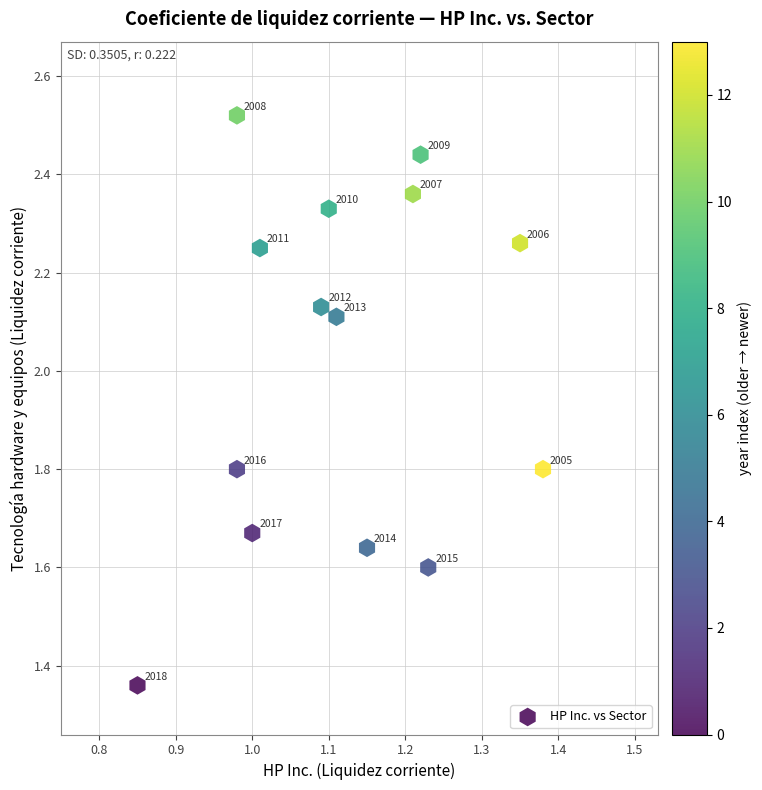

What is the range of Y values (max minus min)?

1.2